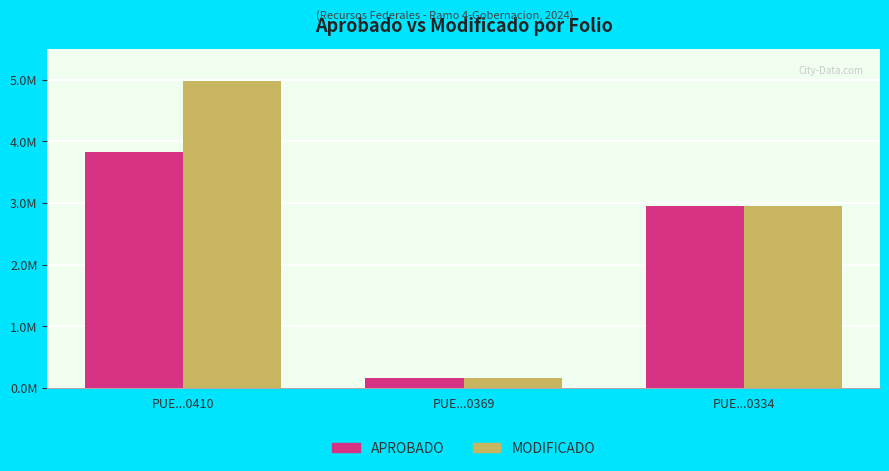

True or false: APROBADO has a value of 4157913.2 at PUE...0334.

False